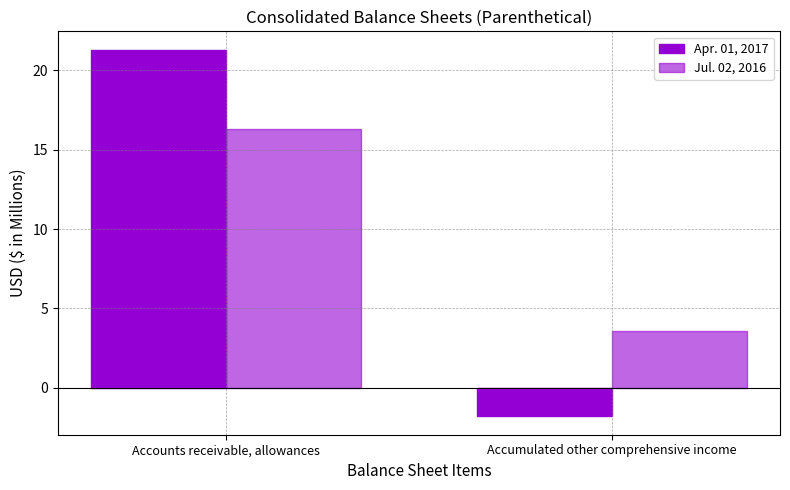

Reading right to left, list all the values displayed in this chart.

Apr. 01, 2017: -1.8	21.3
Jul. 02, 2016: 3.6	16.3